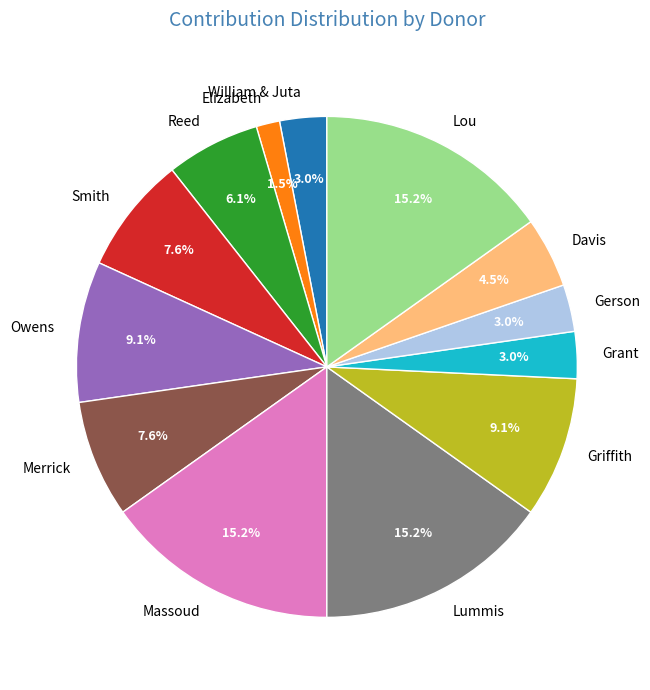

How many slices are in this pie chart?

13